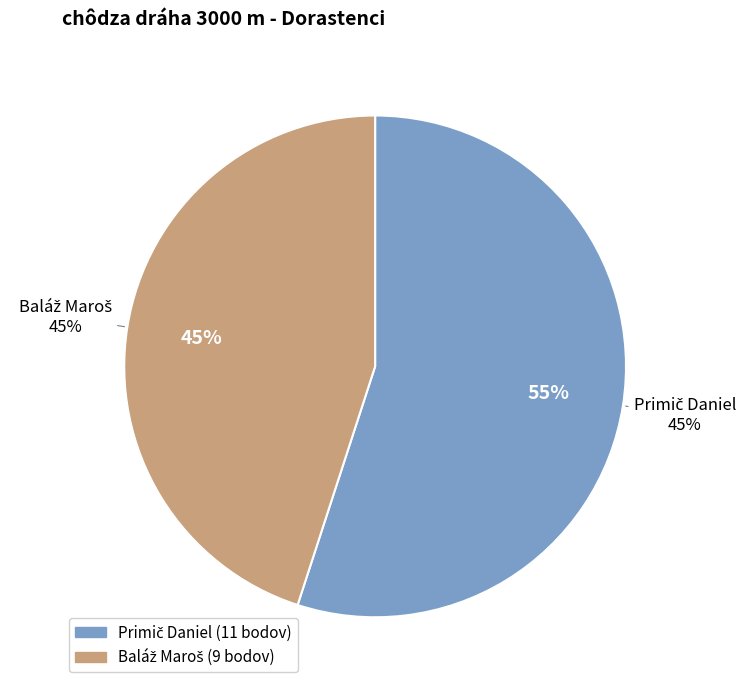

To the nearest percent, what is the combined percentage of Baláž Maroš and Primič Daniel?

100%